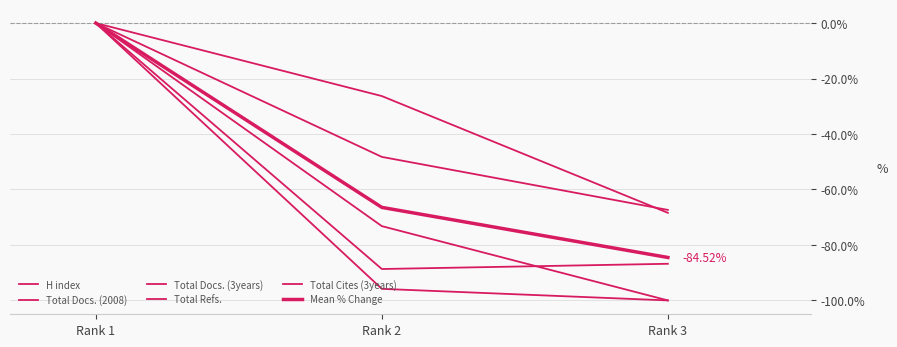

List the series in order of their peak value, lowest first.

H index, Total Docs. (2008), Total Docs. (3years), Total Refs., Total Cites (3years), Mean % Change